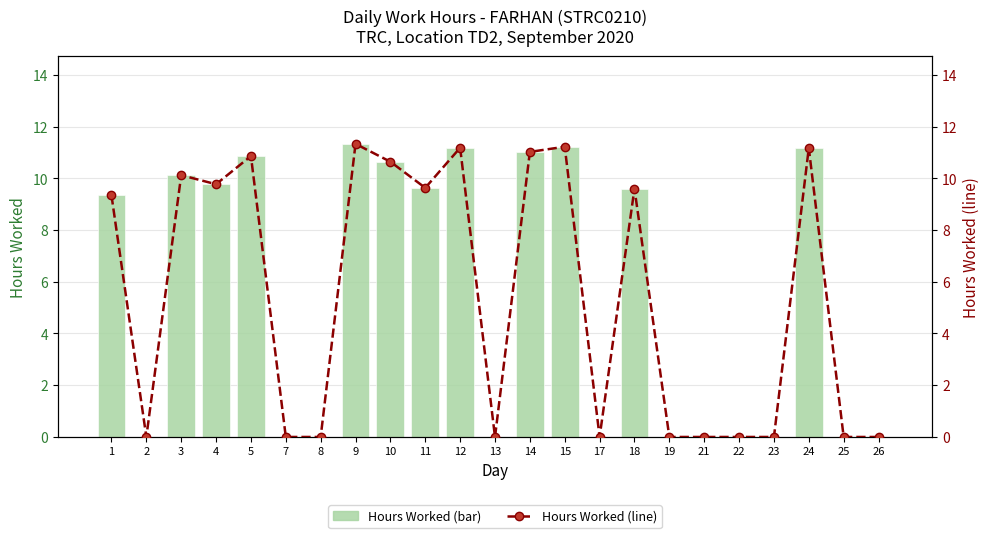

What is the sum of all Hours (line) values?

125.9